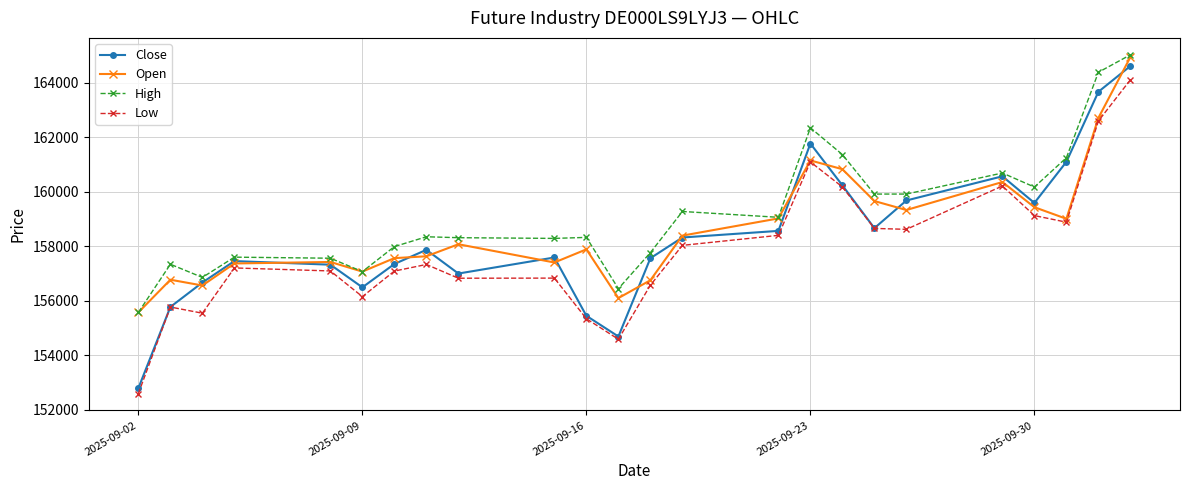

True or false: High and Low intersect in this chart.

False